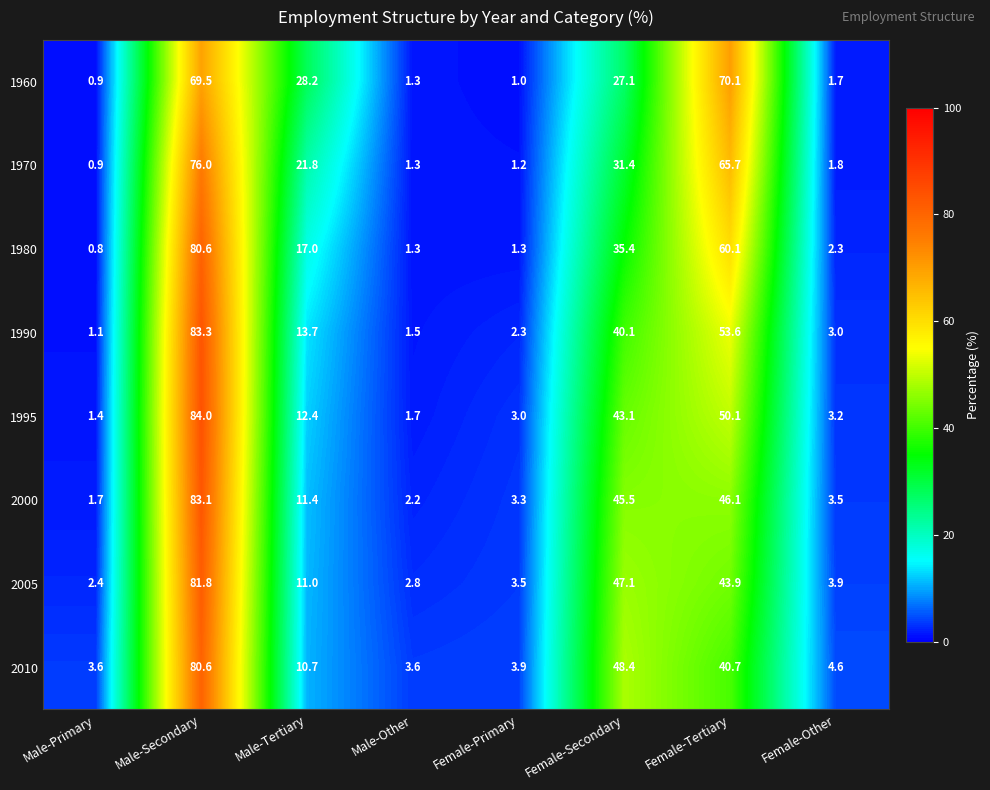

At which category is the sum across all series the highest?

Male-Secondary